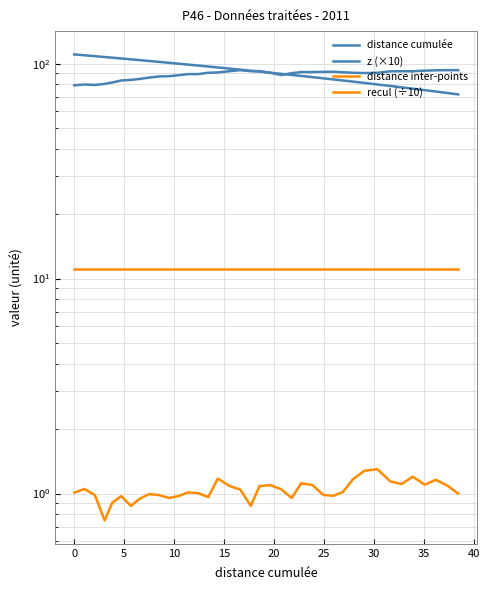

Reading left to right, extract all data points from this chart.

distance cumulée: 110.4	109.4	108.3	107.4	106.6	105.7	104.7	103.9	102.9	101.9	100.9	100.0	99.0	98.0	97.0	96.0	94.8	93.8	92.7	91.8	90.8	89.7	88.6	87.7	86.5	85.5	84.5	83.5	82.5	81.3	80.0	78.7	77.6	76.5	75.3	74.2	73.0	71.9
z (×10): 79.3	80.0	79.6	80.5	81.7	83.5	84.0	84.9	86.1	87.2	87.4	88.3	89.4	89.4	90.7	91.0	92.2	93.3	92.2	92.3	90.7	88.5	90.3	91.4	91.4	91.6	91.7	91.2	90.7	90.4	90.7	92.1	92.2	92.2	92.8	93.1	93.3	93.2
distance inter-points: 1.0	1.0	1.0	0.7	0.9	1.0	0.9	0.9	1.0	1.0	1.0	1.0	1.0	1.0	1.0	1.2	1.1	1.0	0.9	1.1	1.1	1.0	1.0	1.1	1.1	1.0	1.0	1.0	1.2	1.3	1.3	1.1	1.1	1.2	1.1	1.2	1.1	1.0
recul (÷10): 11.0	11.0	11.0	11.0	11.0	11.0	11.0	11.0	11.0	11.0	11.0	11.0	11.0	11.0	11.0	11.0	11.0	11.0	11.0	11.0	11.0	11.0	11.0	11.0	11.0	11.0	11.0	11.0	11.0	11.0	11.0	11.0	11.0	11.0	11.0	11.0	11.0	11.0